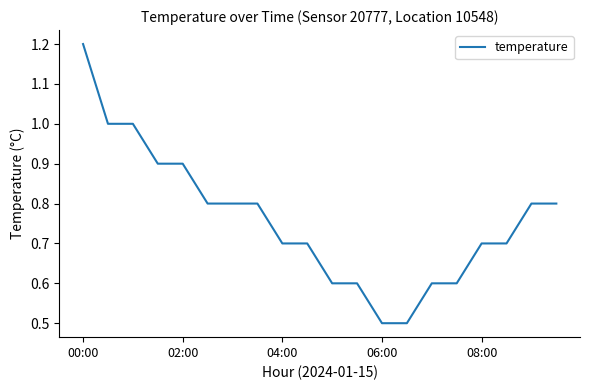

What is the minimum value shown in the chart?

0.5